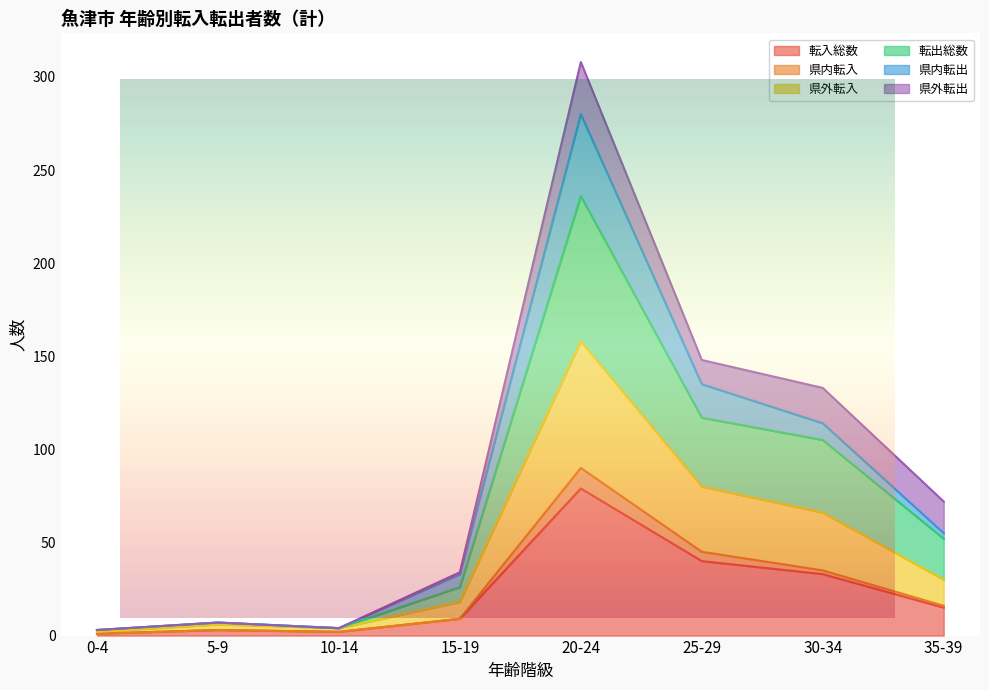

What position from the right is 25-29?

3